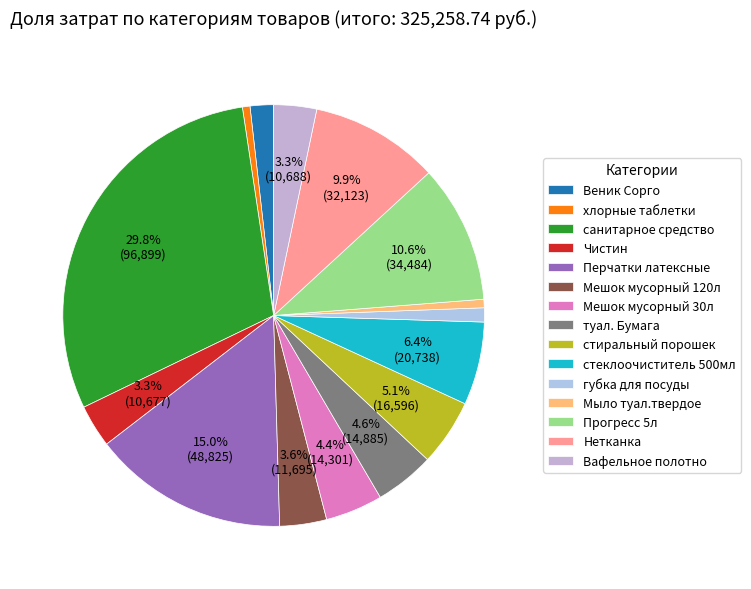

Do губка для посуды and Перчатки латексные together represent more than half of the pie?

No